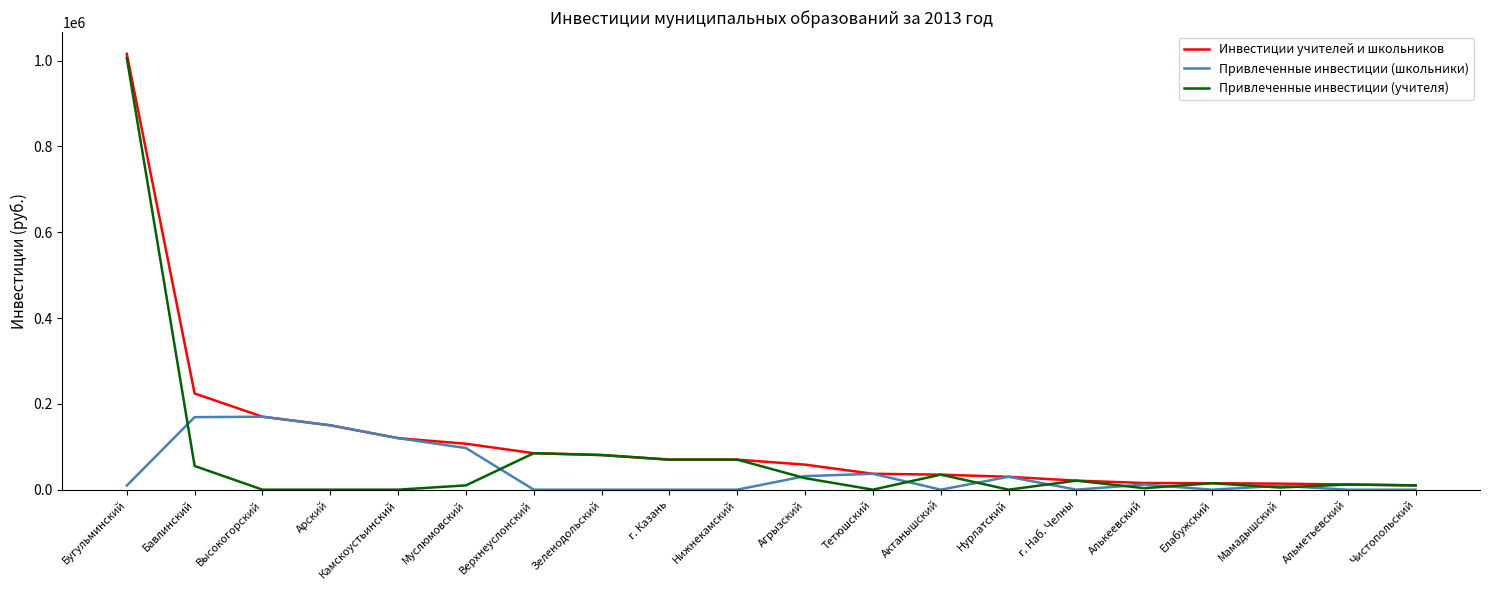

At which label is Привлеченные инвестиции (учителя) closest to 503000?

Верхнеуслонский